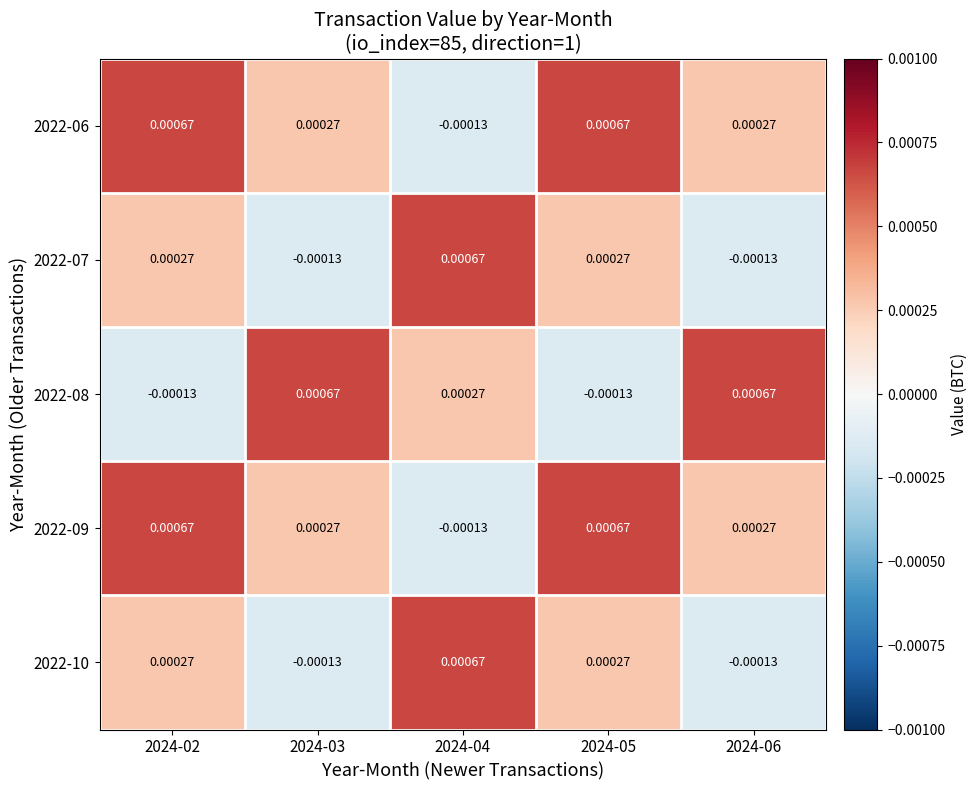

How many series are shown in this chart?

5